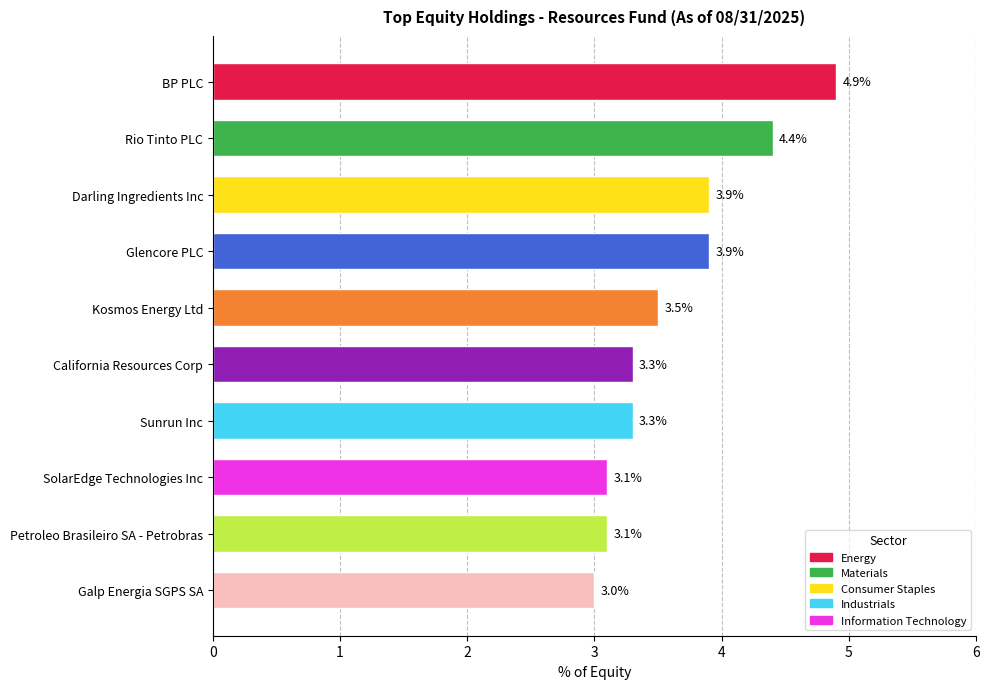

What is the change in value from Kosmos Energy Ltd to SolarEdge Technologies Inc?

-0.4